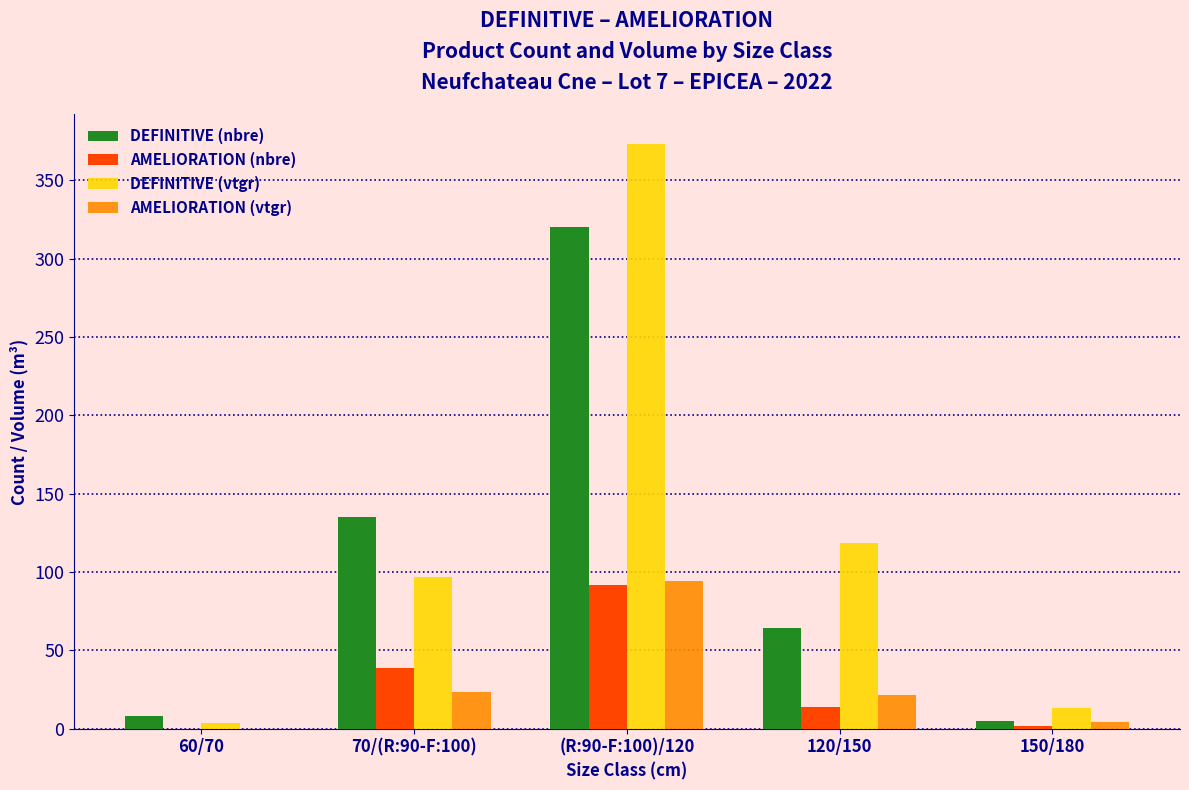

Are the bars grouped side by side (vs. stacked)?

Yes